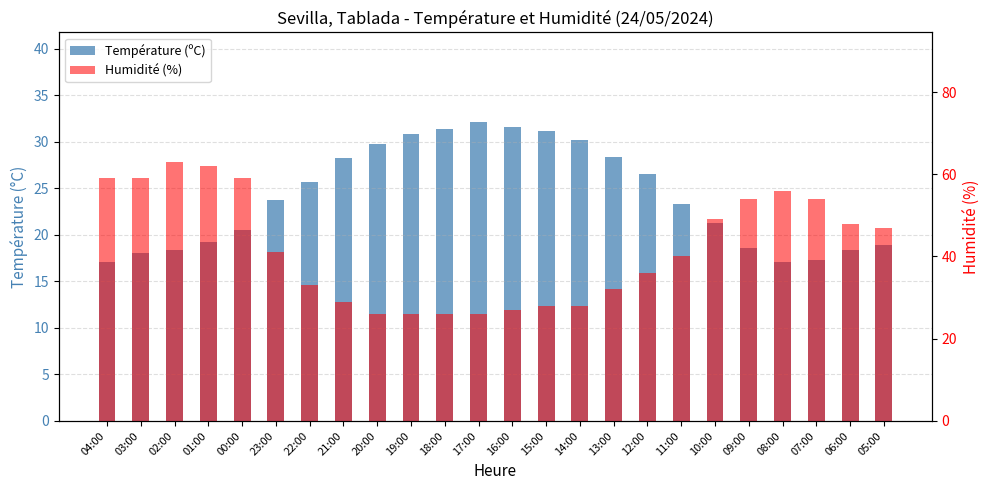

How many bars are there in total?

48